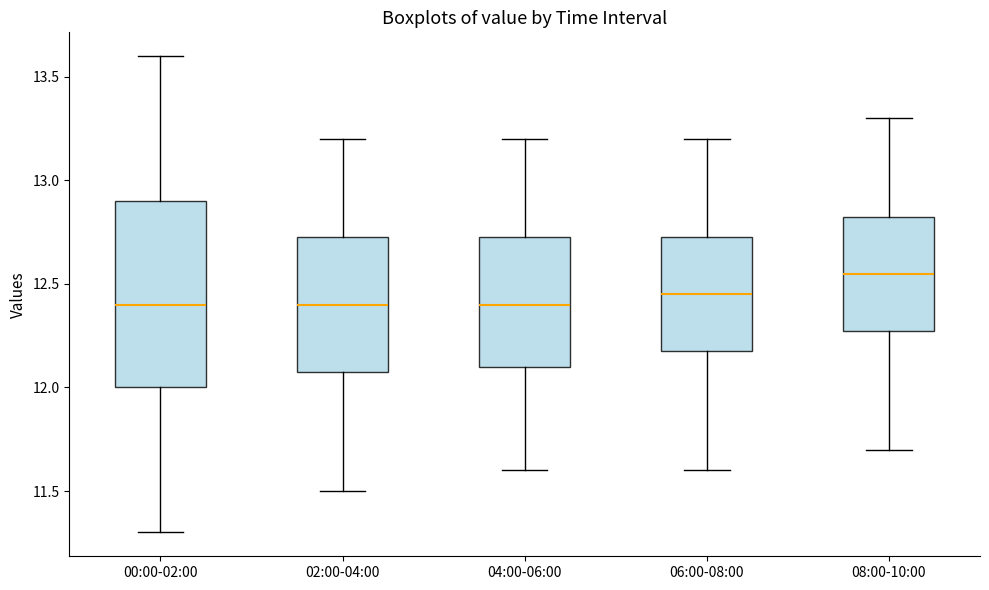

Which box's median line is the highest?

08:00-10:00